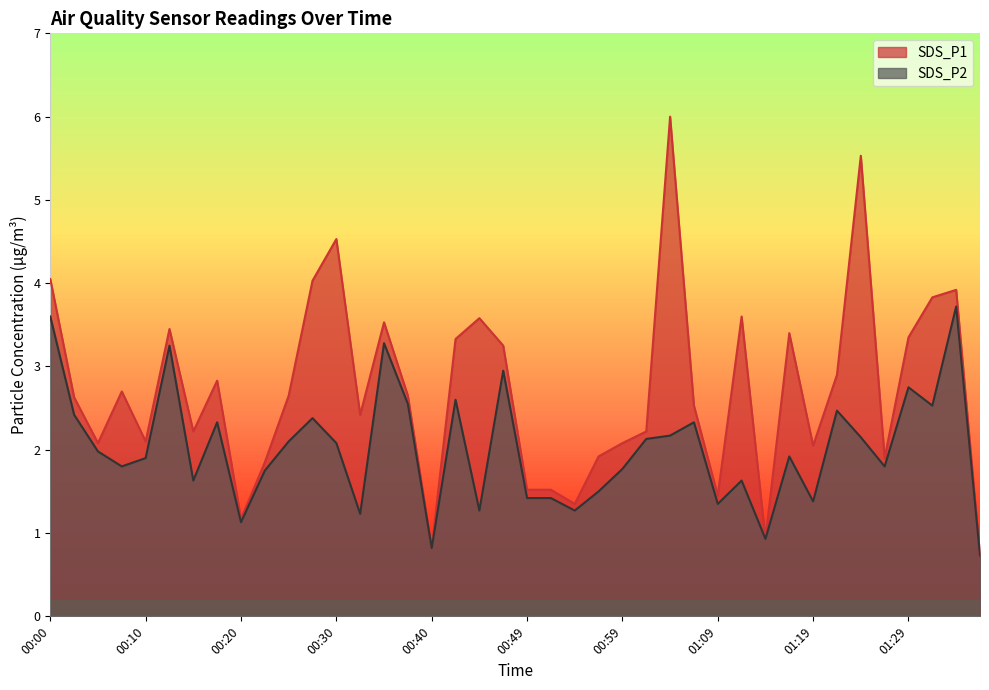

Where does the SDS_P1 series first go above 2?

00:00